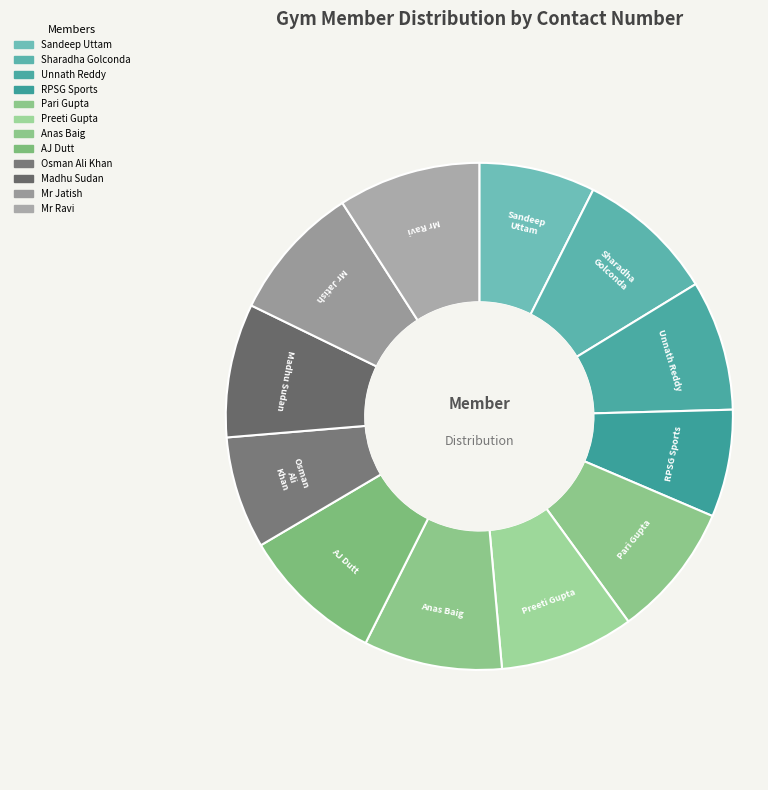

What is the ratio of the value at Mr Jatish to the value at Sandeep Uttam?

1.2